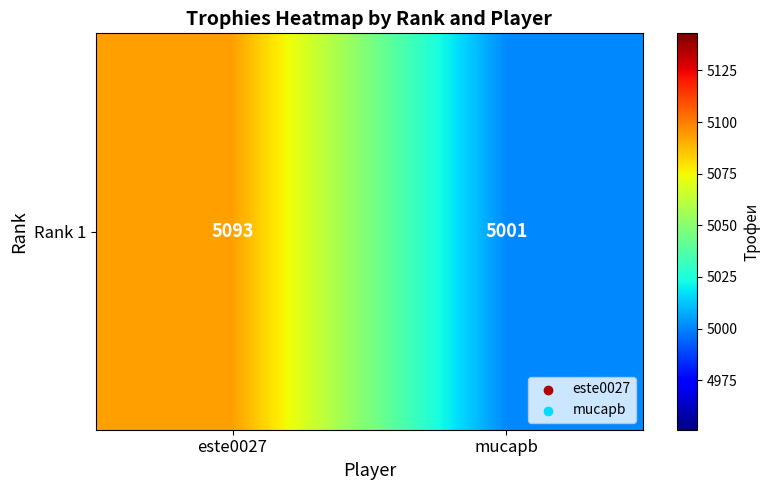

Count the values in the range 5001 to 5093.

2